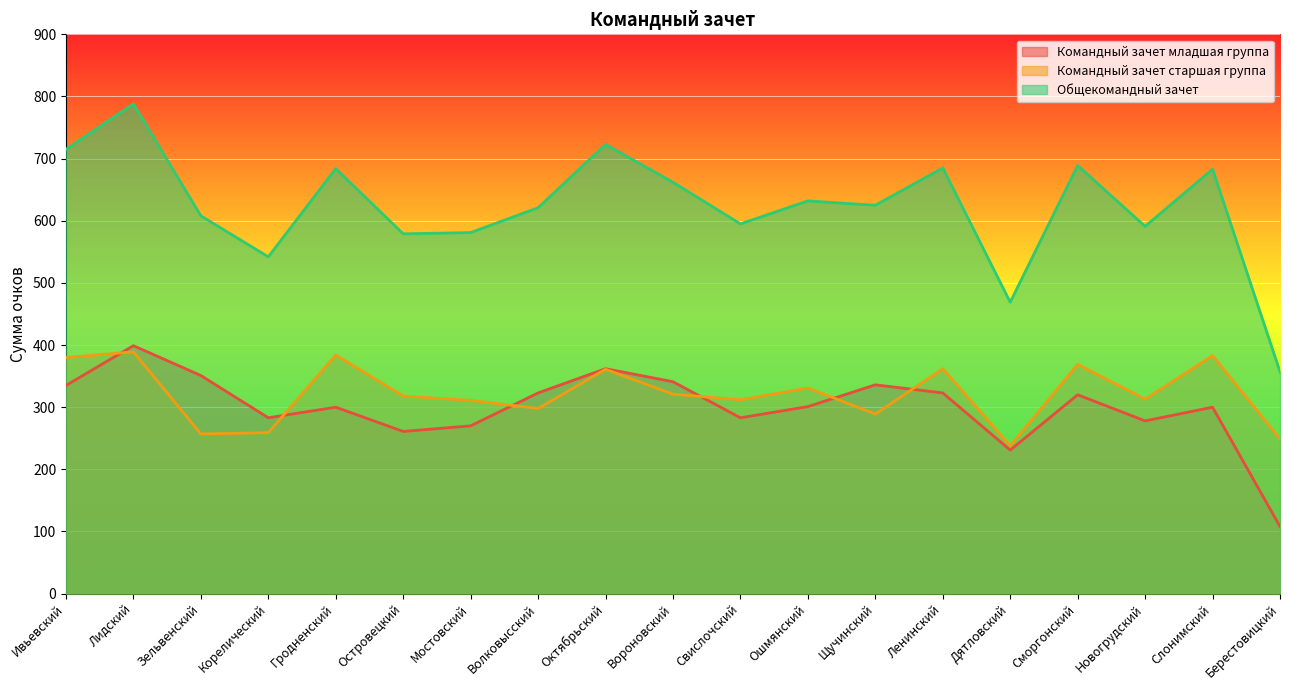

Rank the series at Сморгонский from lowest to highest value.

Командный зачет младшая группа, Командный зачет старшая группа, Общекомандный зачет